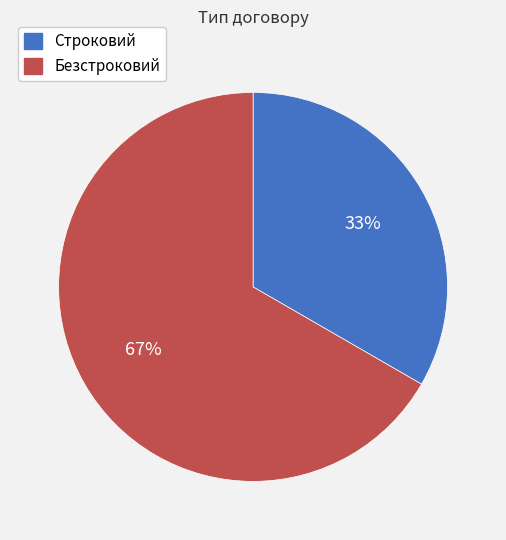

Does Строковий account for over 50% of the chart?

No